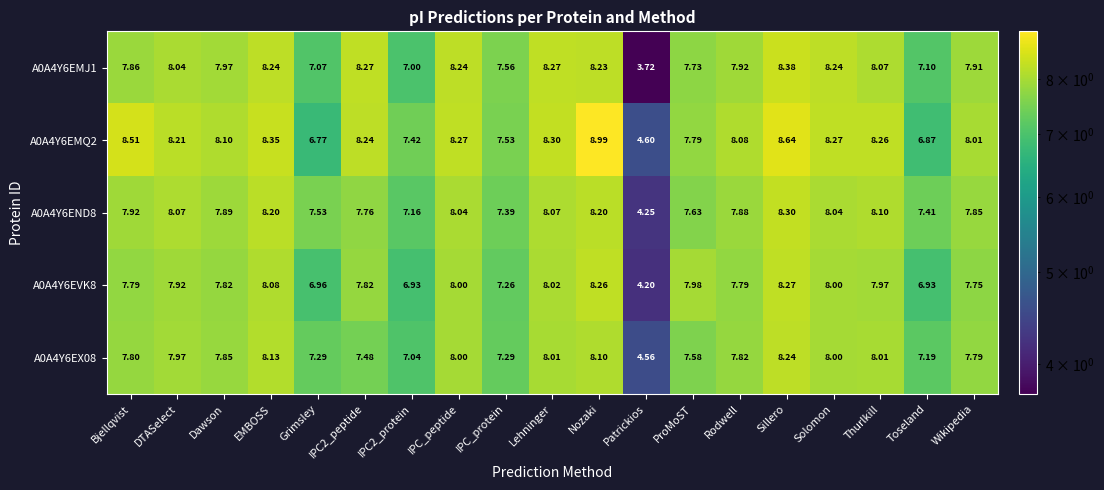

Which label corresponds to the largest value in the chart?

Nozaki